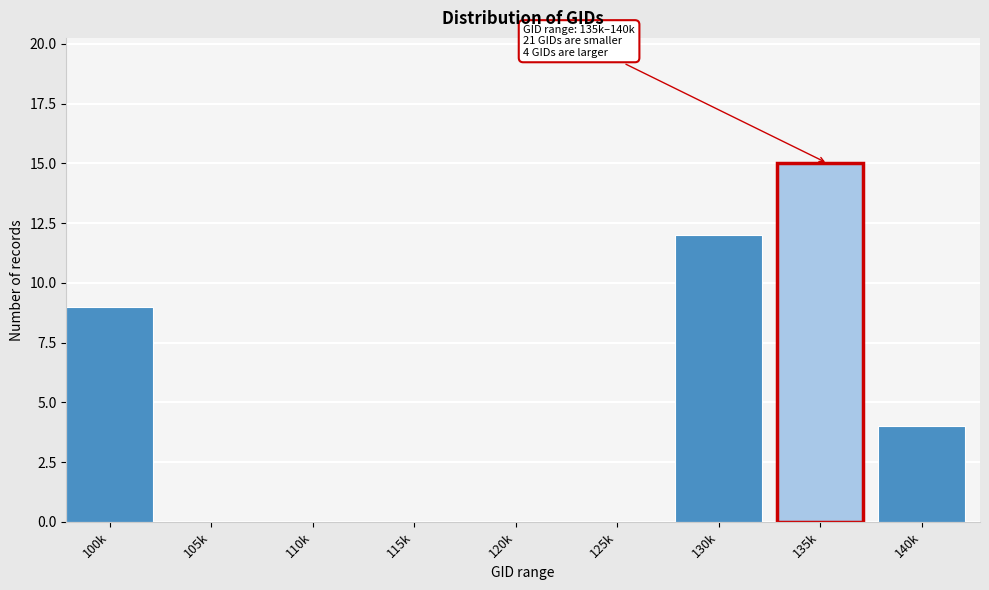

Reading left to right, list all the values displayed in this chart.

100k=9	105k=0	110k=0	115k=0	120k=0	125k=0	130k=12	135k=15	140k=4